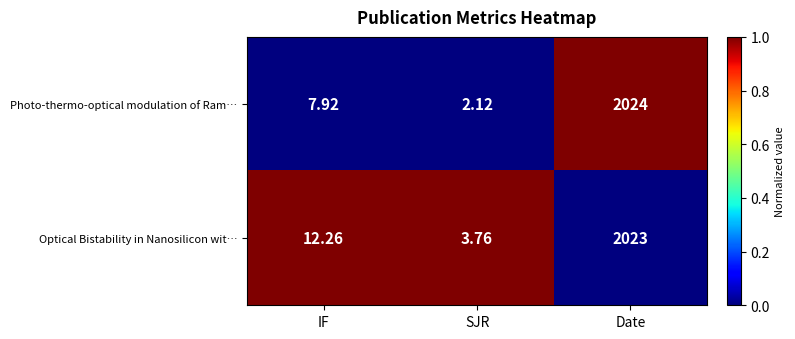

Which category has the highest value across all series?

Date